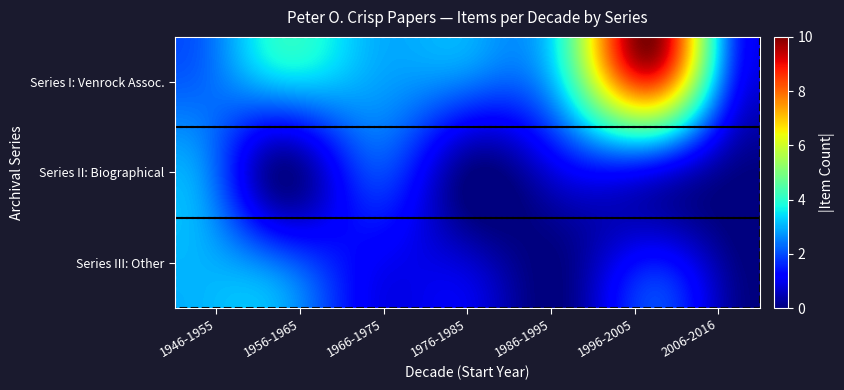

What is the smallest value displayed?

-0.2